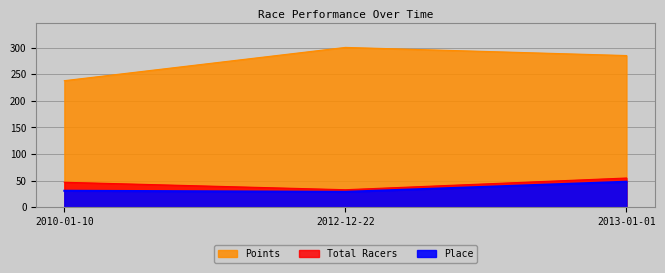

Which series has the largest total across all categories?

Points